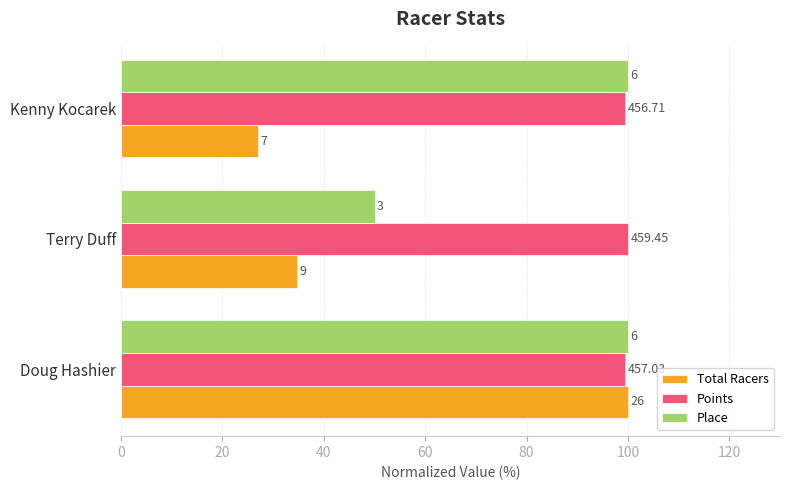

Reading left to right, transcribe all the data shown in this chart.

Total Racers: 100.0	34.6	26.9
Points: 99.5	100.0	99.4
Place: 100.0	50.0	100.0